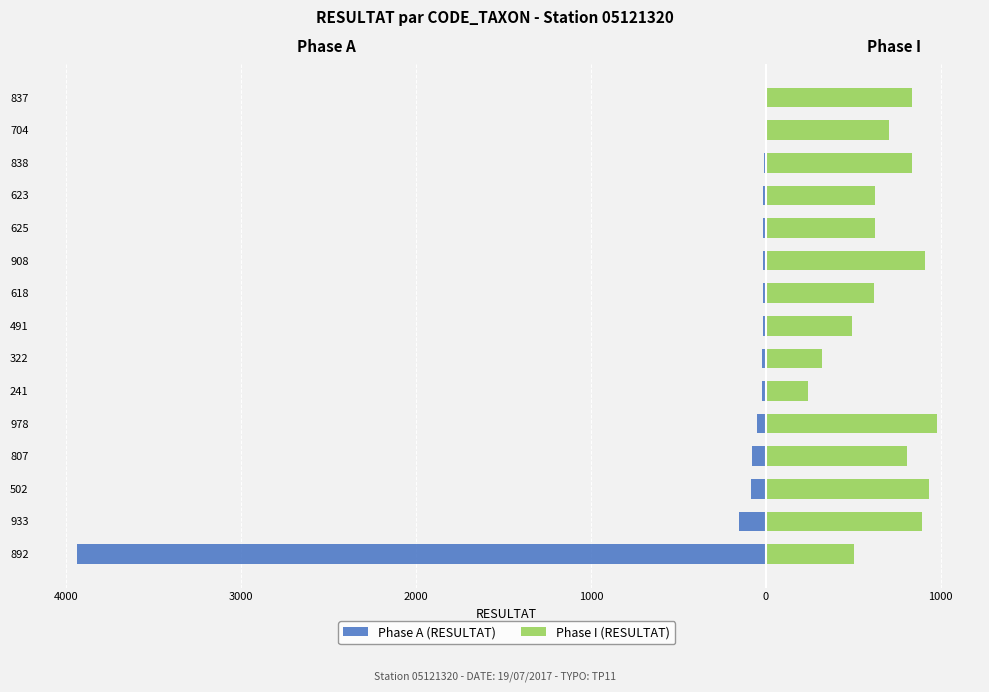

What is the maximum value shown in the chart?

978